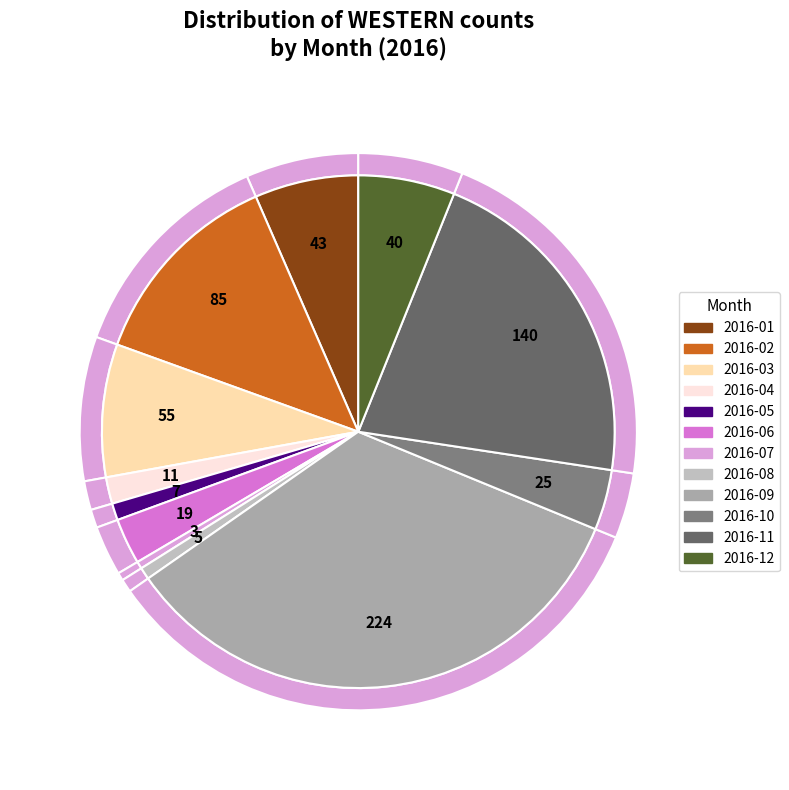

Is it true that 2016-12 is 20% of the pie?

False